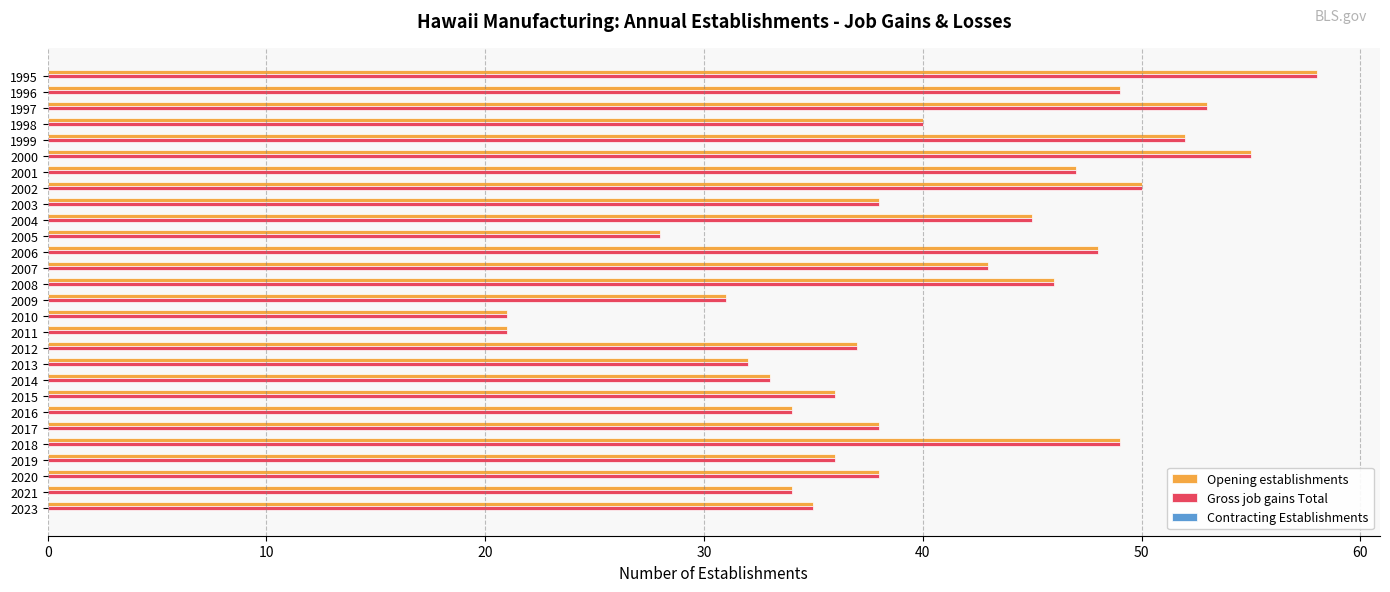

The value of Gross job gains Total at 2010 is 13. True or false?

False